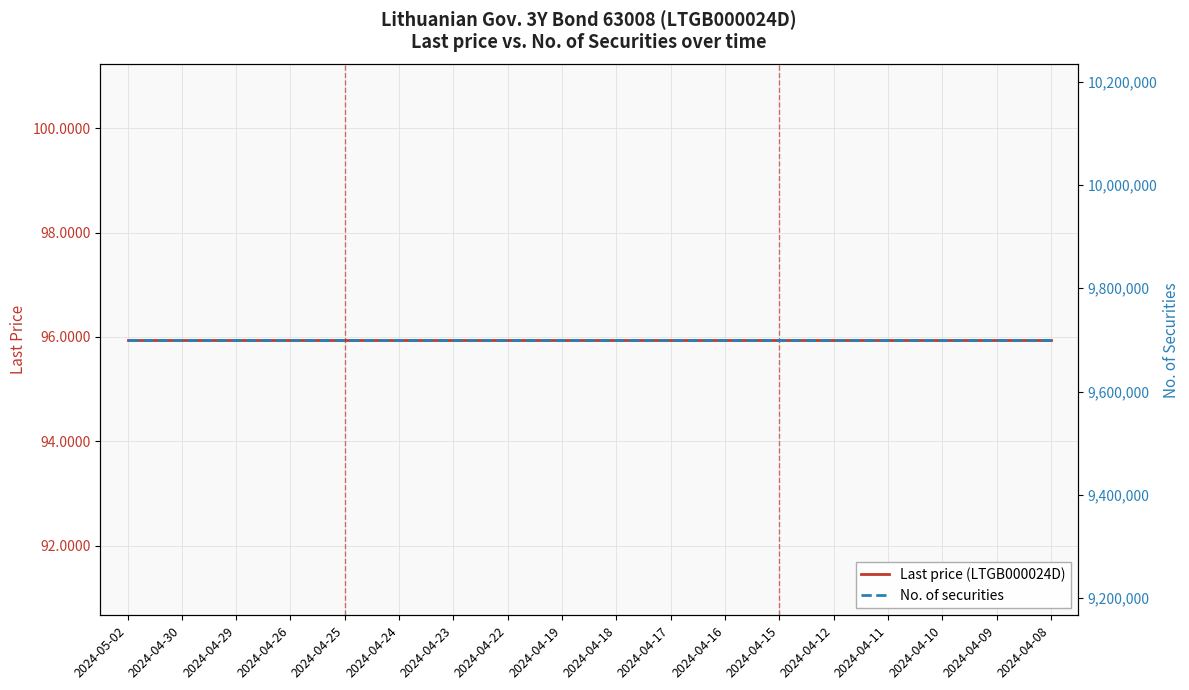

Is this an area chart (filled region under the line)?

No